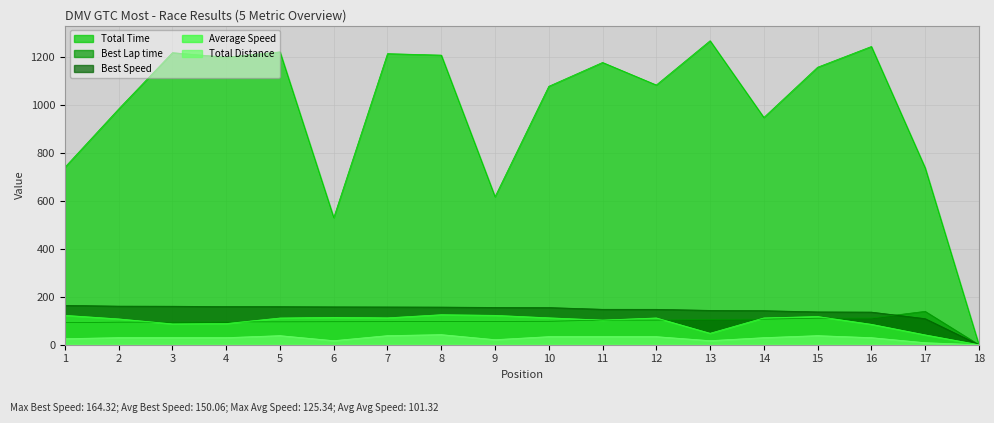

What is the difference between the maximum and second lowest values in the Average Speed series?

84.3